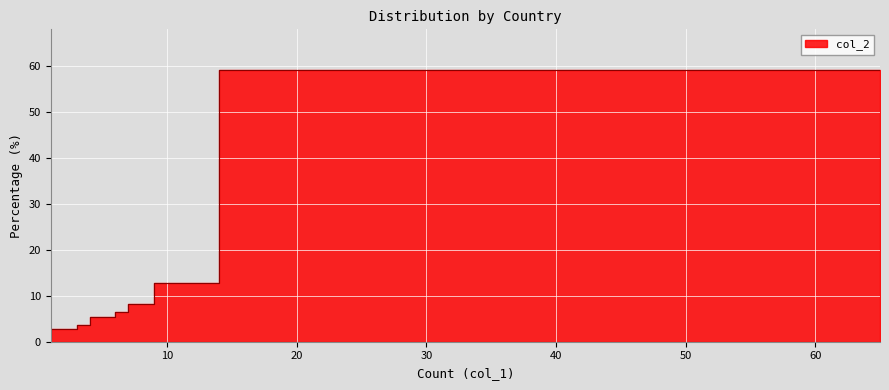

True or false: the data has more than 1 interior local peaks.

False